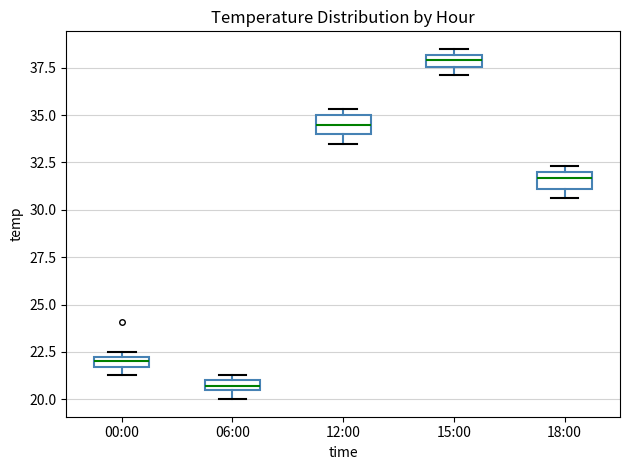

Where is the upper edge of the box for 06:00 on the y-axis? The values are not printed on the chart, so give them approximately, as read against the axis.

21.0